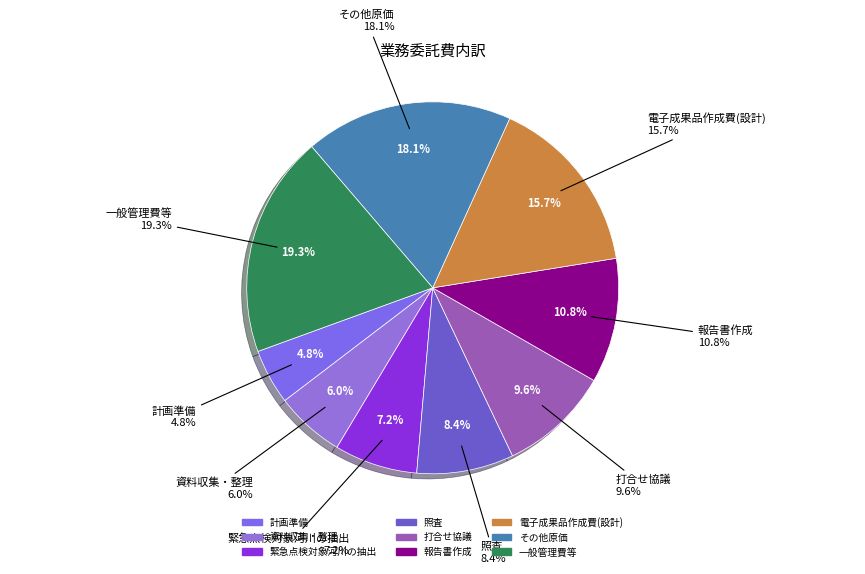

What is the largest slice in the pie chart?

一般管理費等